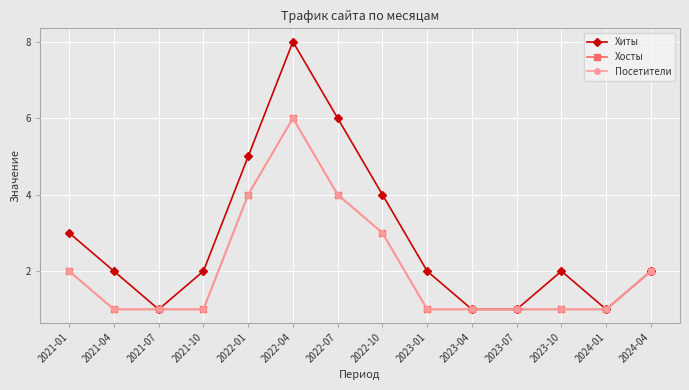

Count the Хосты values in the range 1 to 3.

11